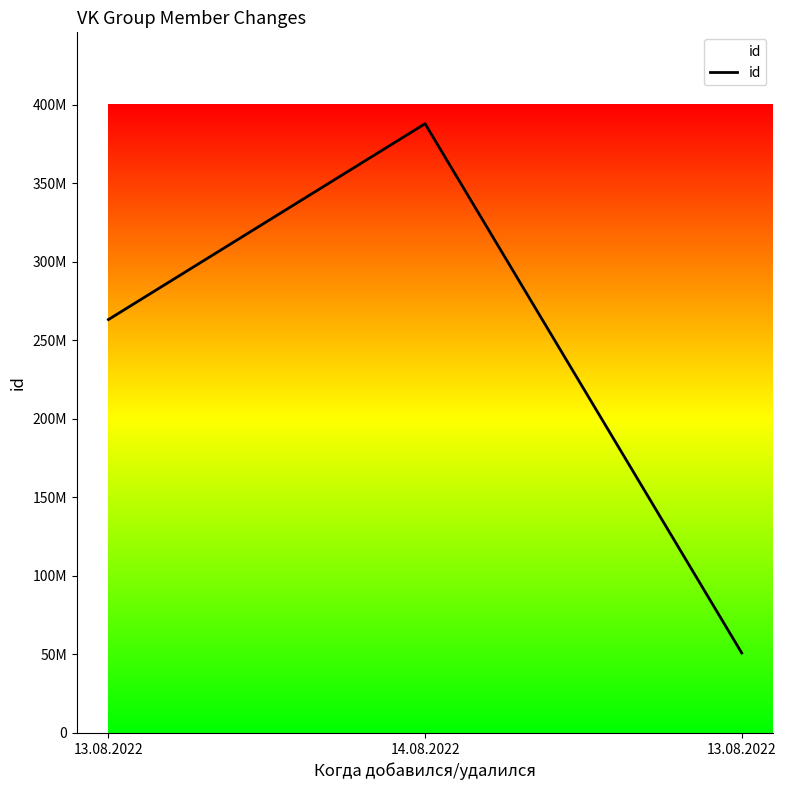

Does the chart have visible grid lines?

No